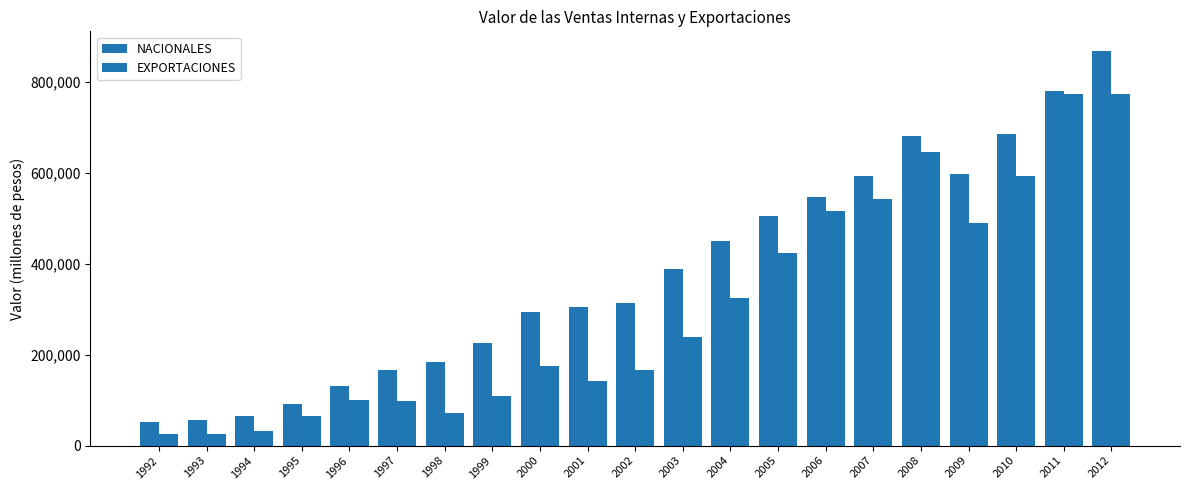

At how many categories does at least one series exceed 676073?

4